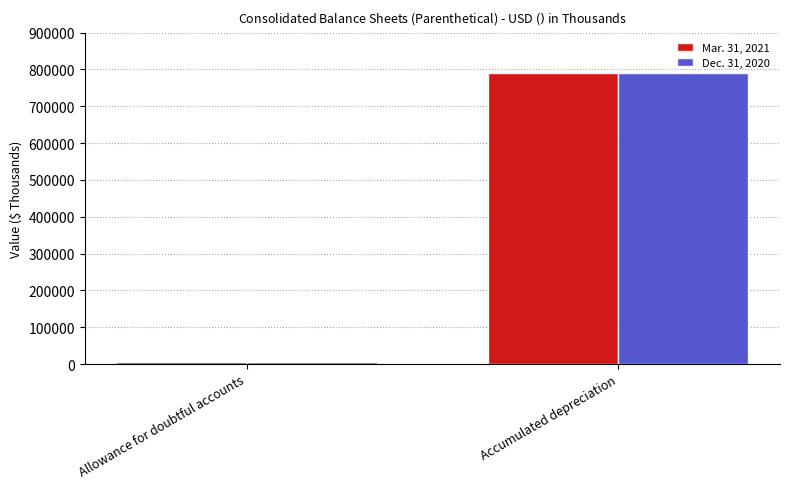

True or false: Dec. 31, 2020 has a value of 790712 at Accumulated depreciation.

True